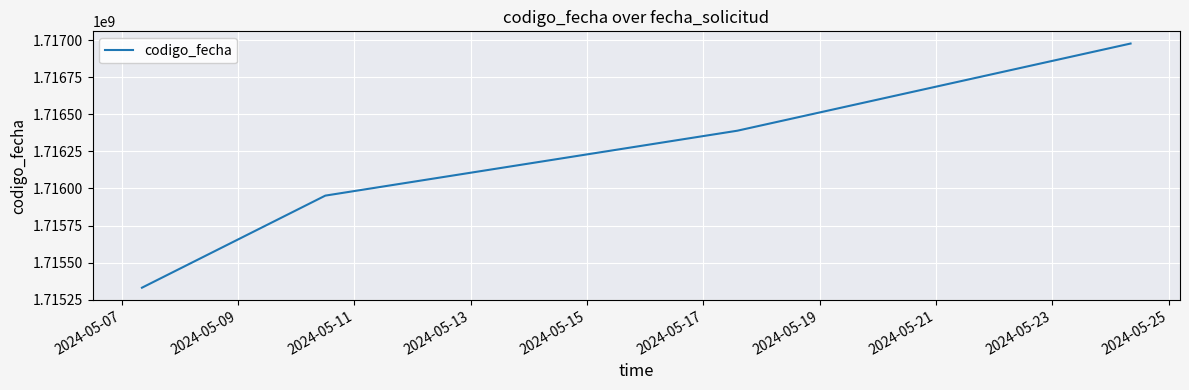

Is this an area chart (filled region under the line)?

No